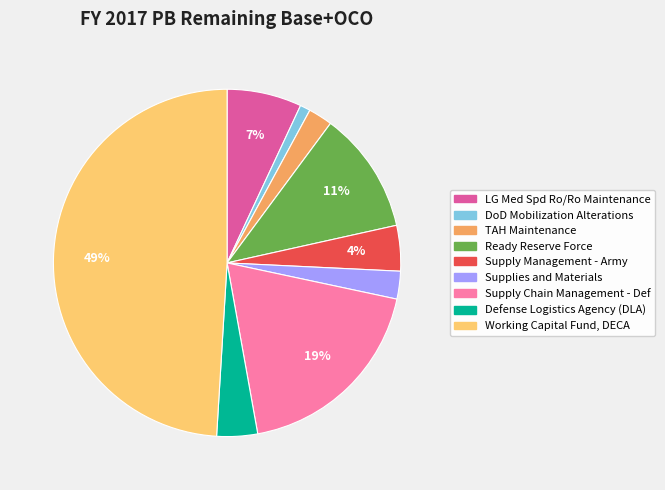

Which has a higher value, Ready Reserve Force or TAH Maintenance?

Ready Reserve Force